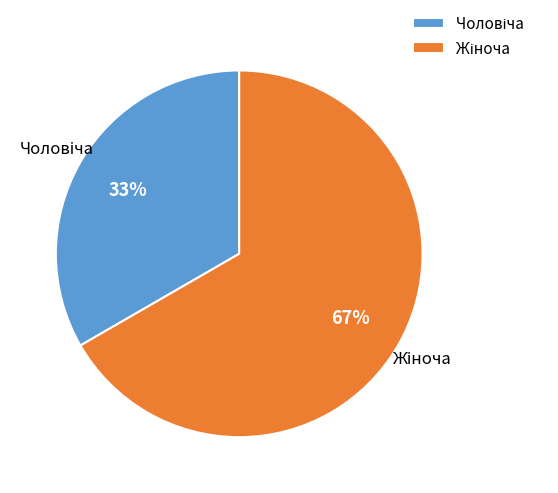

To the nearest percent, what is the average slice percentage?

50%